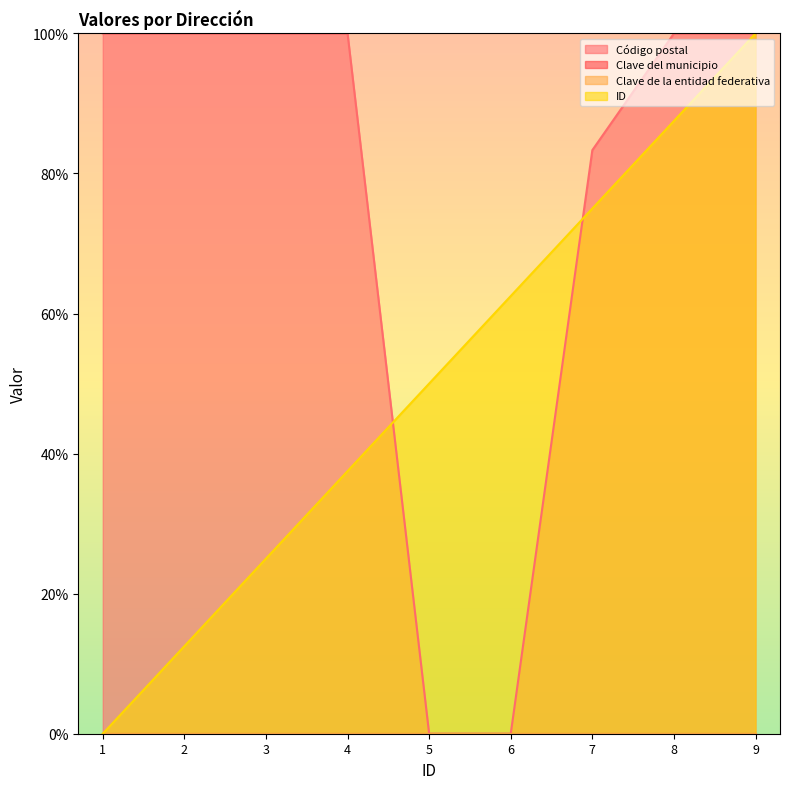

Rank the categories by ID value from highest to lowest.

9, 8, 7, 6, 5, 4, 3, 2, 1